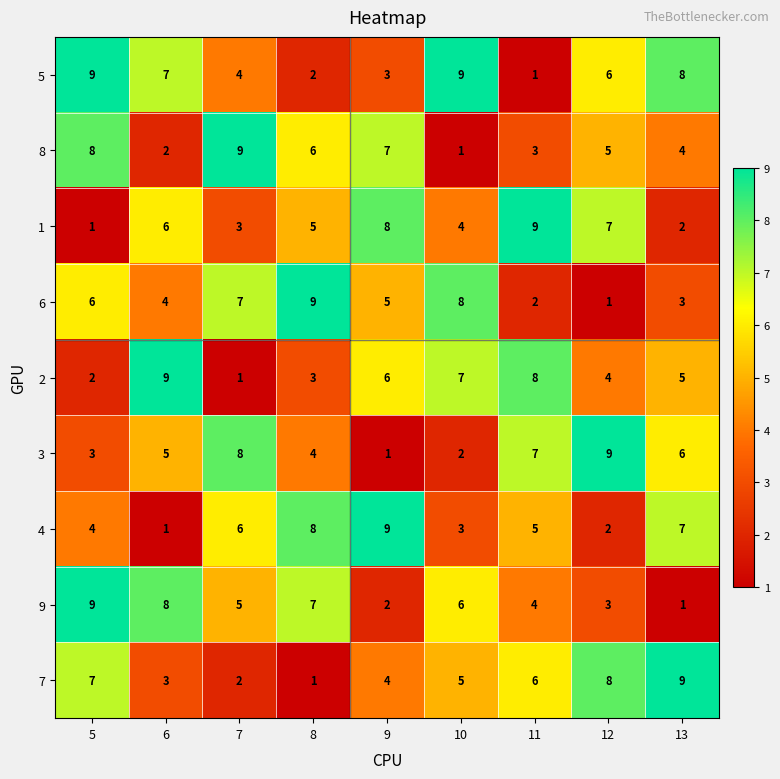

Which series has the largest total across all categories?

5